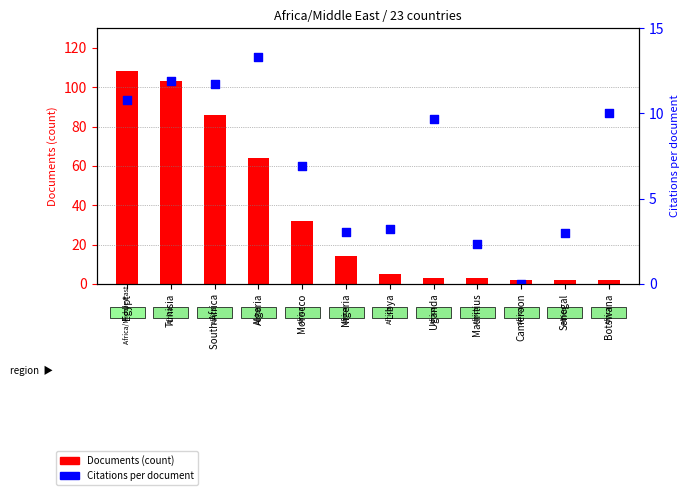

What is the total value across all series at Libya?

8.2